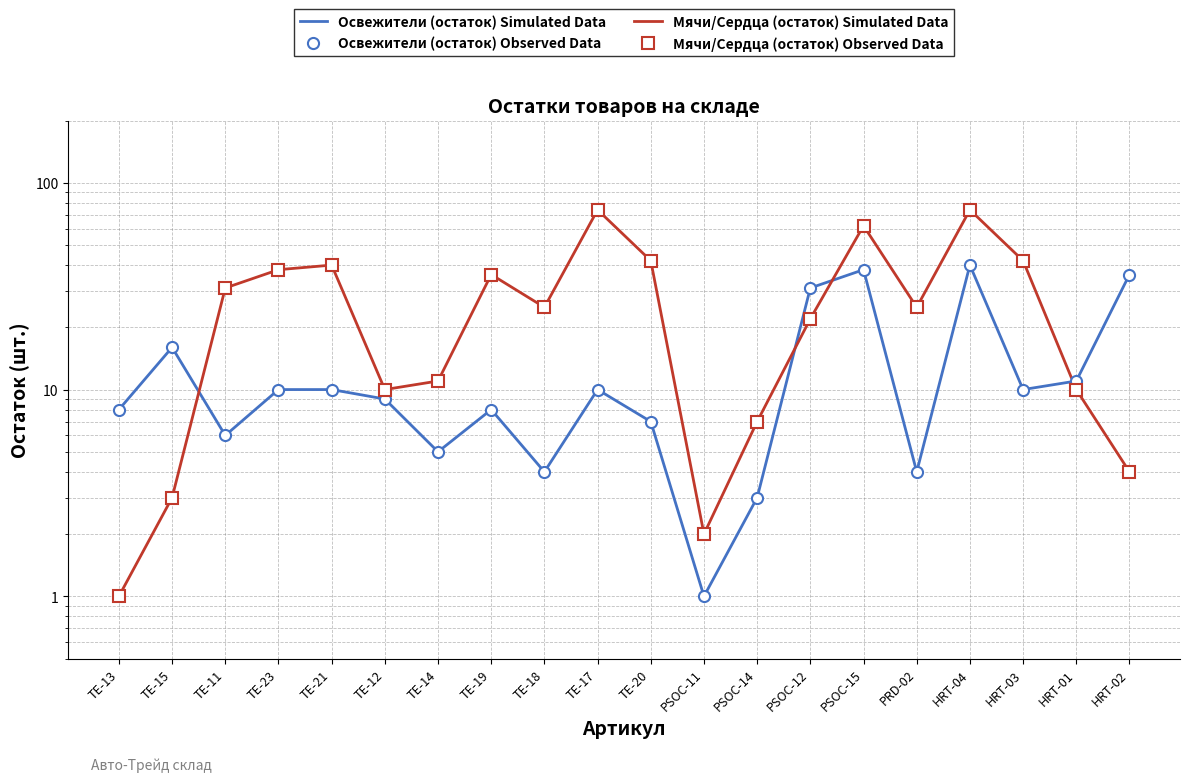

What is the sum of the Освежители (остаток) Observed Data values at TE-13 and TE-19?

16